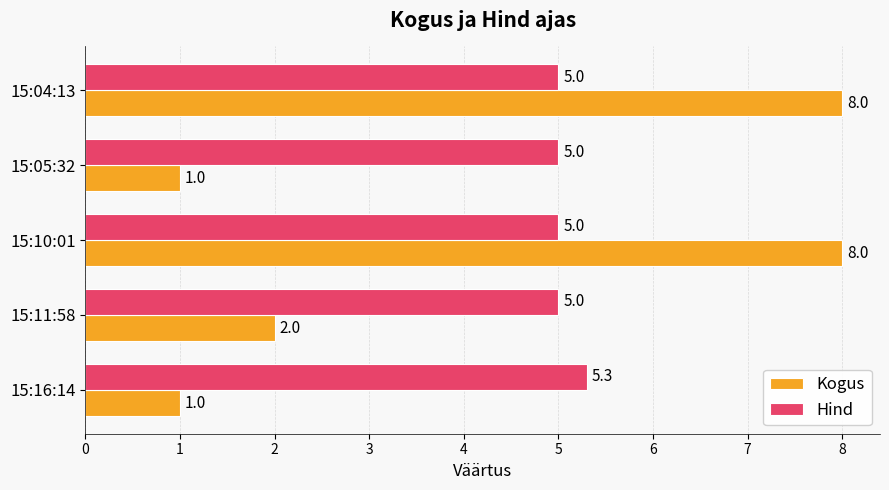

What is the difference between the maximum and minimum values in the Hind series?

0.3